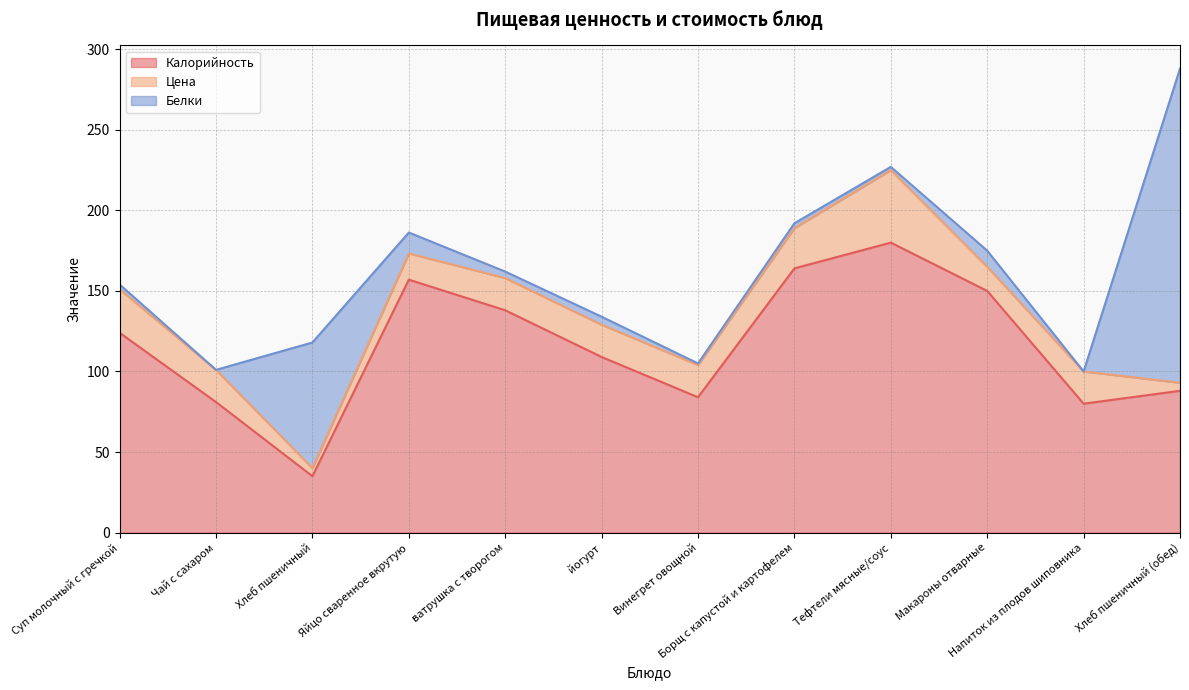

True or false: Цена and Калорийность intersect in this chart.

False